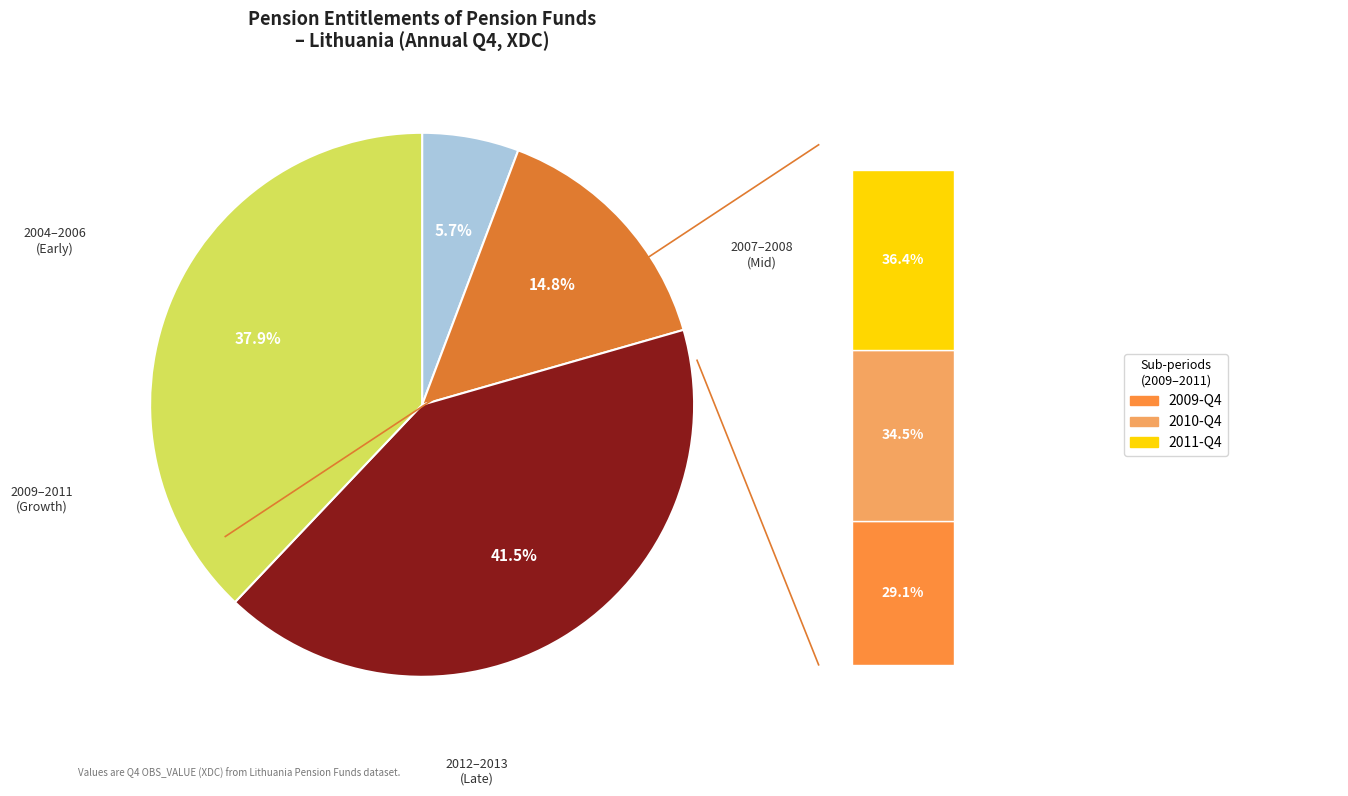

Is there a majority slice in this chart?

No